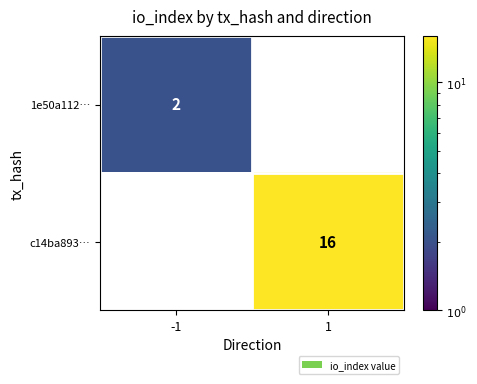

At how many categories does at least one series exceed 15?

1